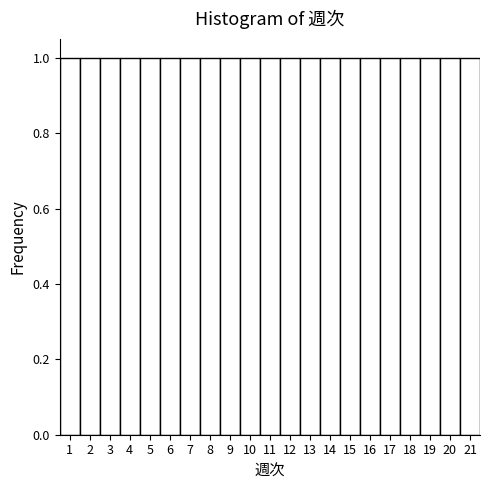

Reading left to right, transcribe this chart: for each bar, give the range it covers on the x-axis and its height. The values are not printed on the chart, so give them approximately, as read against the axis.

0.5 to 1.5: 1
1.5 to 2.5: 1
2.5 to 3.5: 1
3.5 to 4.5: 1
4.5 to 5.5: 1
5.5 to 6.5: 1
6.5 to 7.5: 1
7.5 to 8.5: 1
8.5 to 9.5: 1
9.5 to 10.5: 1
10.5 to 11.5: 1
11.5 to 12.5: 1
12.5 to 13.5: 1
13.5 to 14.5: 1
14.5 to 15.5: 1
15.5 to 16.5: 1
16.5 to 17.5: 1
17.5 to 18.5: 1
18.5 to 19.5: 1
19.5 to 20.5: 1
20.5 to 21.5: 1